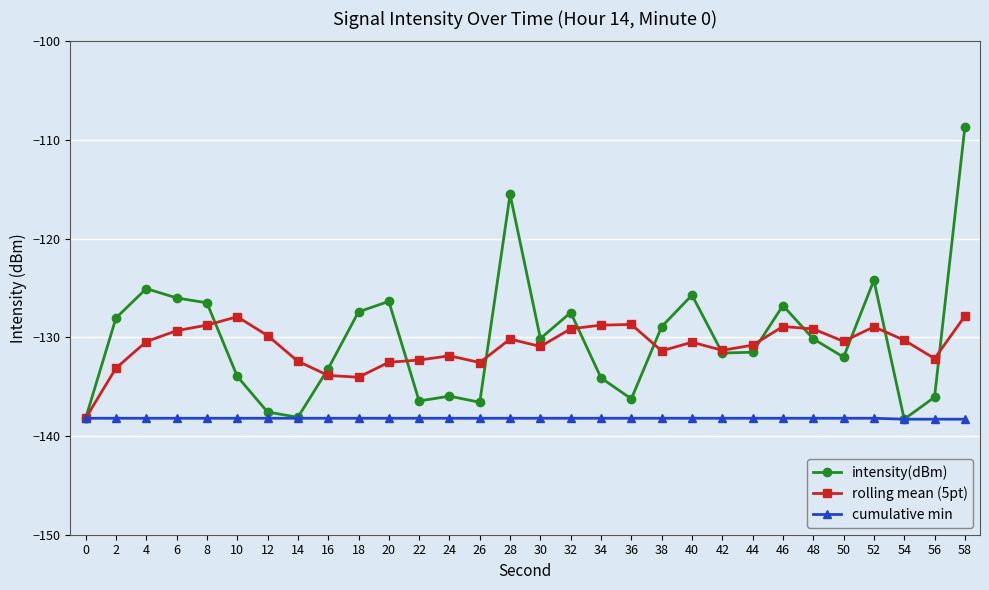

Read the intensity(dBm) value at 4.

-125.1